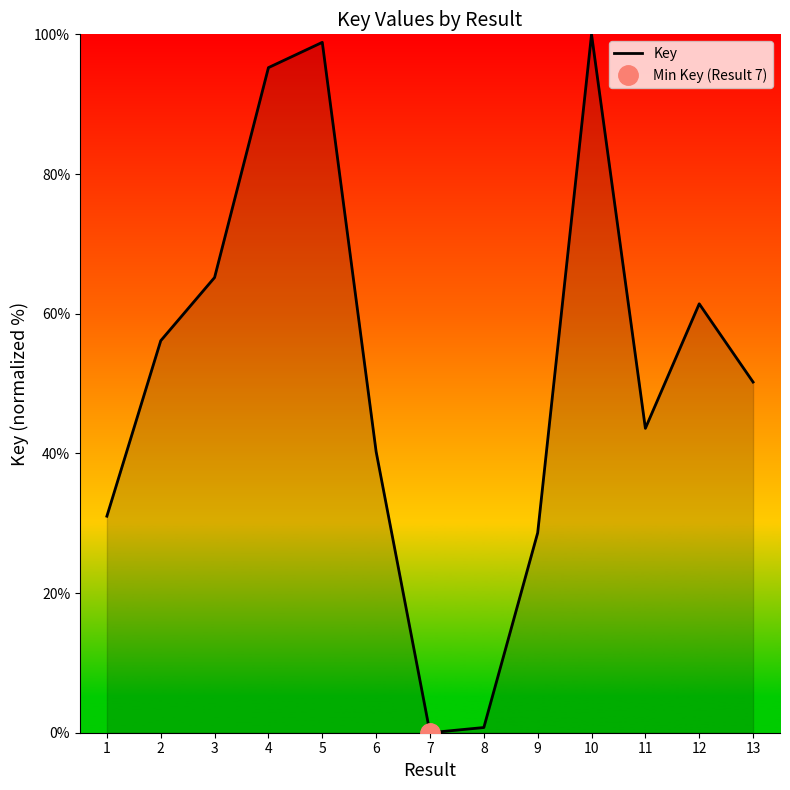

Rank the categories by value from lowest to highest.

7, 8, 9, 1, 6, 11, 13, 2, 12, 3, 4, 5, 10